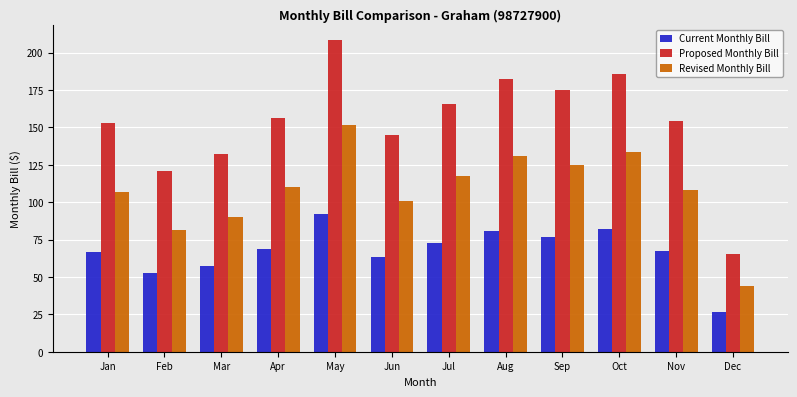

At which category is the sum across all series the highest?

May